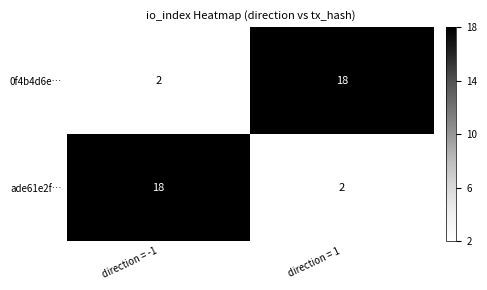

What is the spread (max minus min) of values at direction = -1?

16